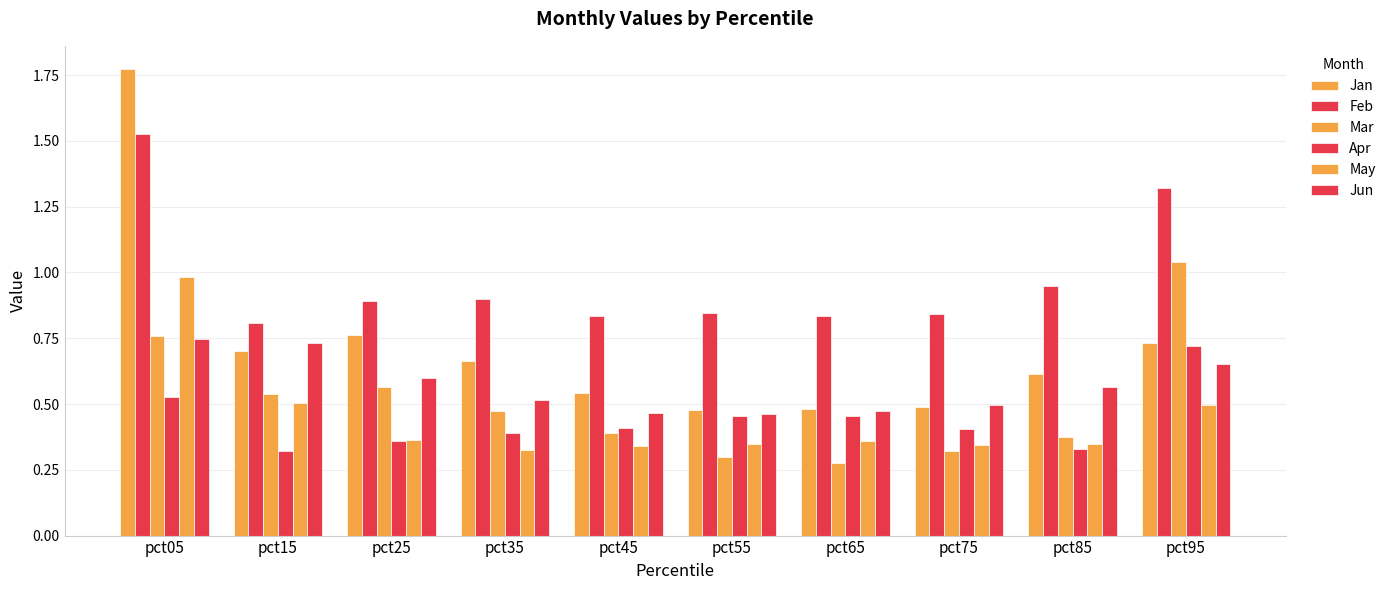

What is the lowest value of the Mar series?

0.3